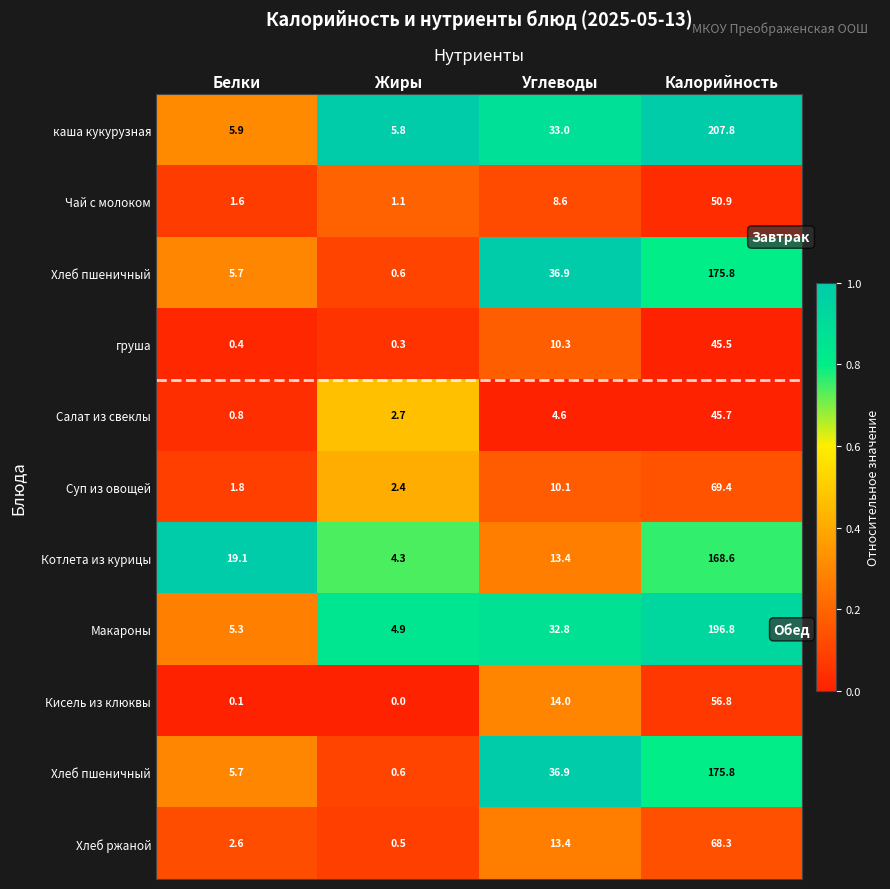

Count the number of categories in the chart.

4